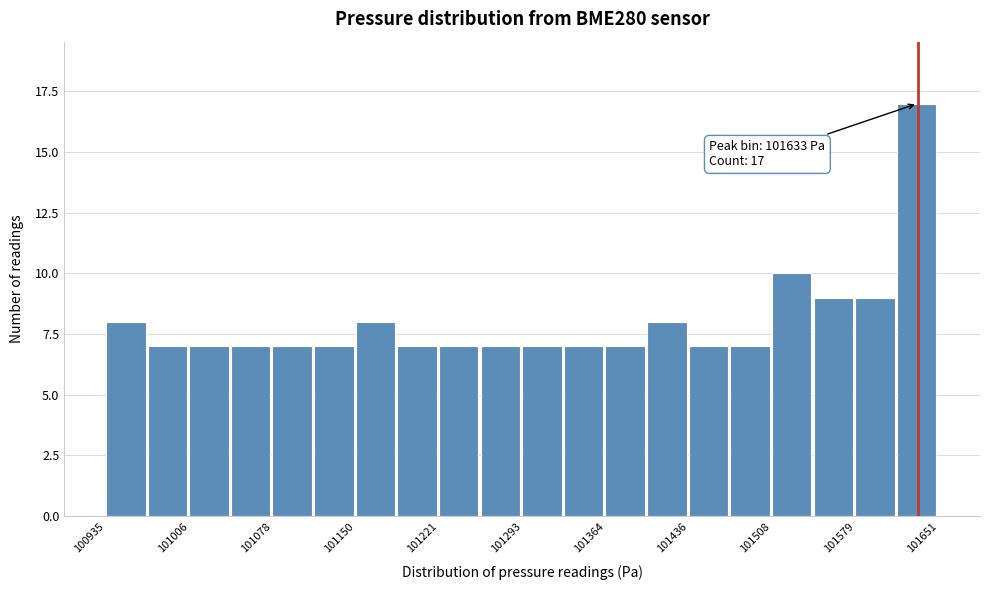

Read against the x-axis, roughly where is the centre of the tallest bar?

101630